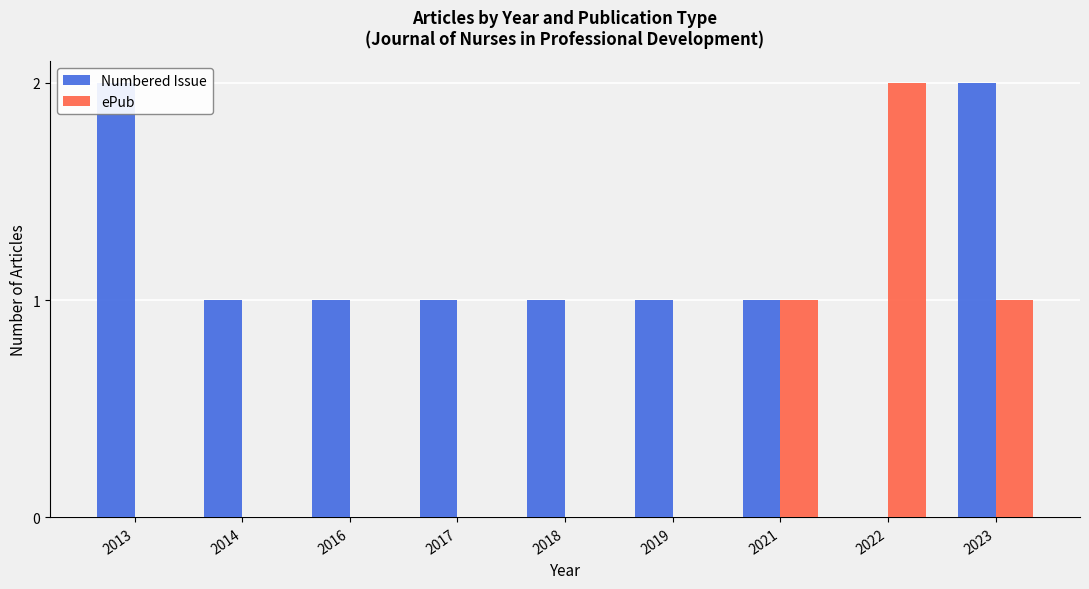

Which series has the largest range (max minus min)?

Numbered Issue